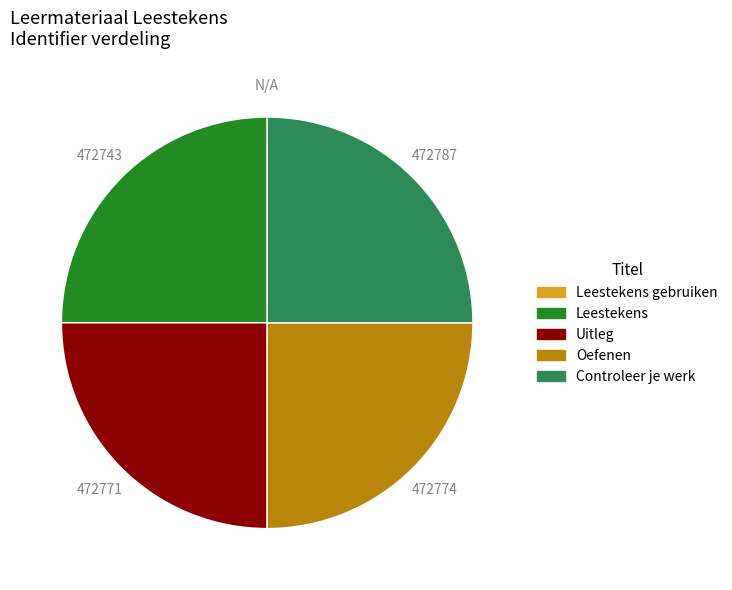

True or false: Leestekens accounts for 14% of the total.

False